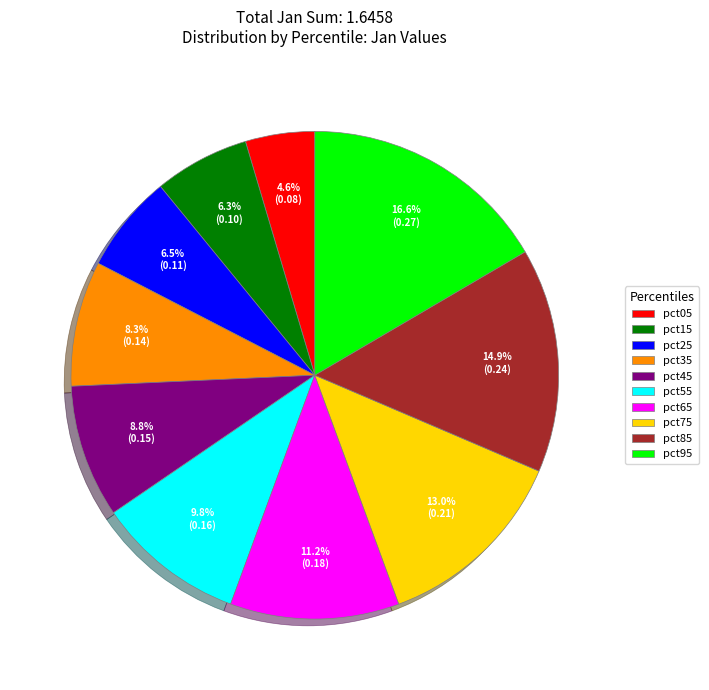

True or false: pct25 accounts for 13% of the total.

False